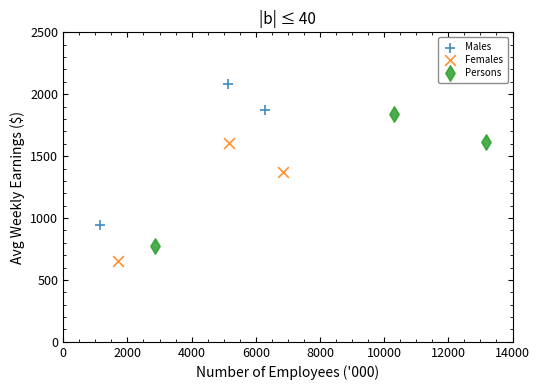

Which series contains the lowest Y value?

Females